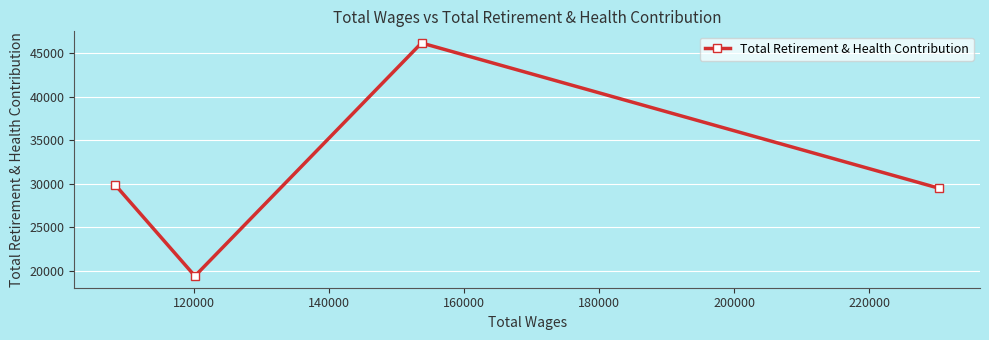

True or false: there are more than 1 points higher than both neighbors.

False